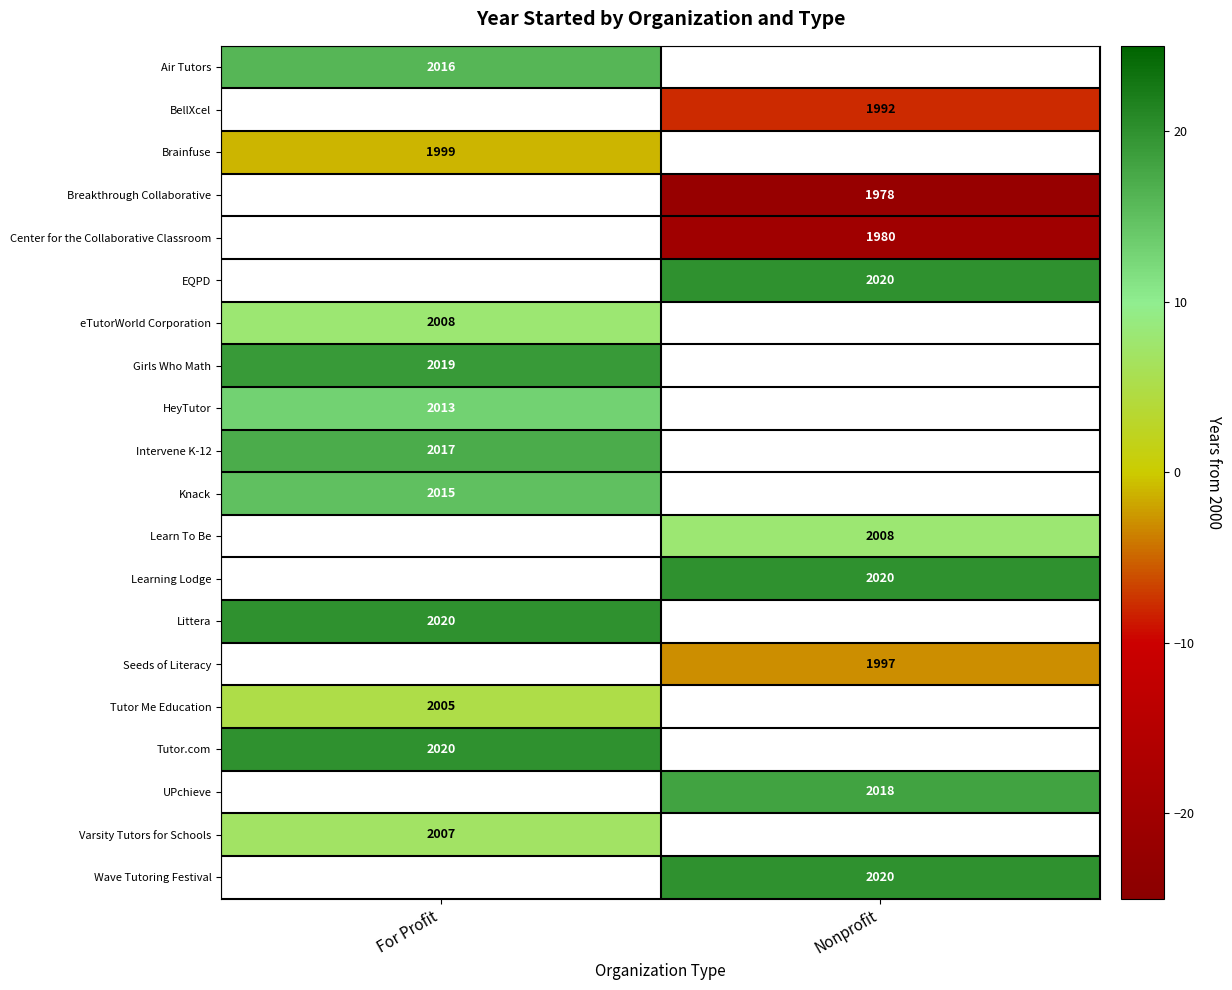

Which category has the lowest value across all series?

Nonprofit